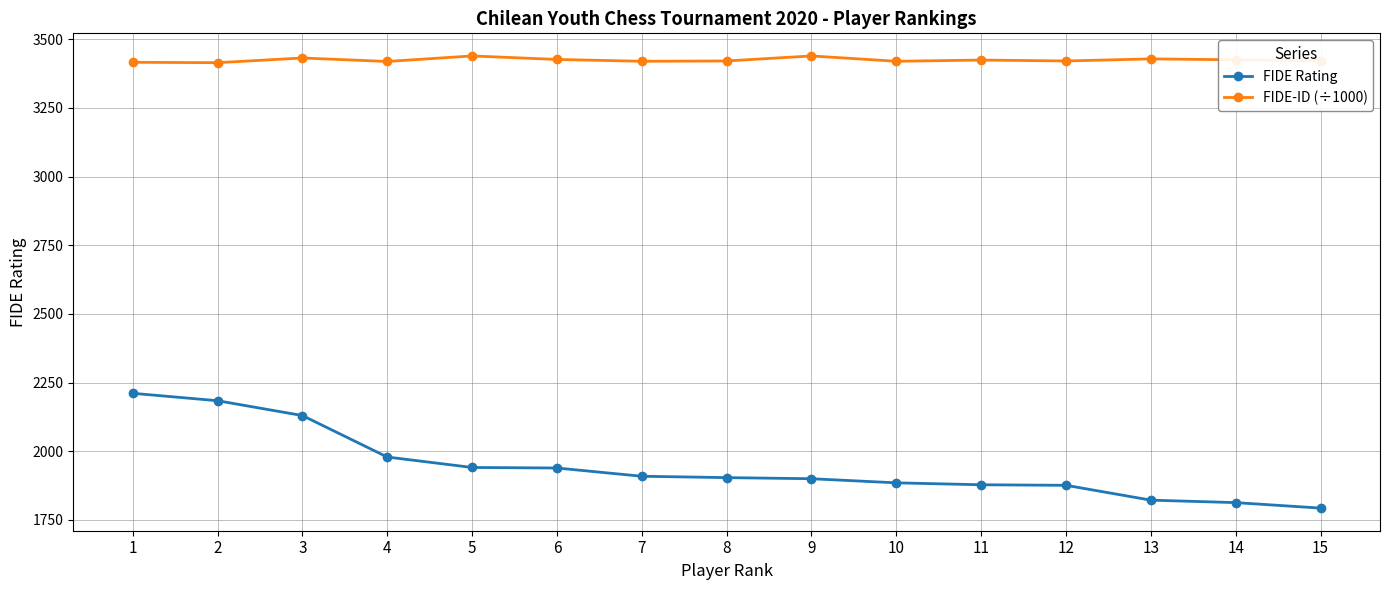

What is the maximum value for FIDE-ID (÷1000)?

3439.2